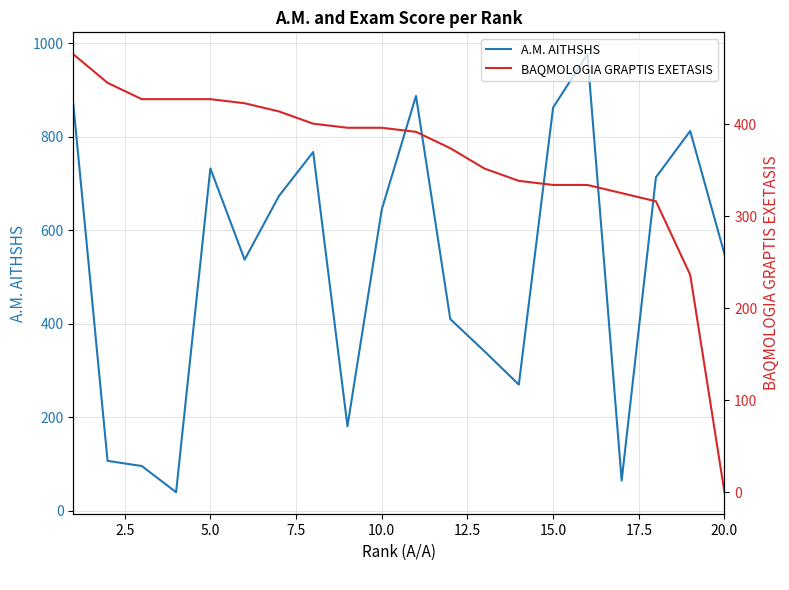

What is the difference between the maximum and minimum values in the BAQMOLOGIA GRAPTIS EXETASIS series?

476.0